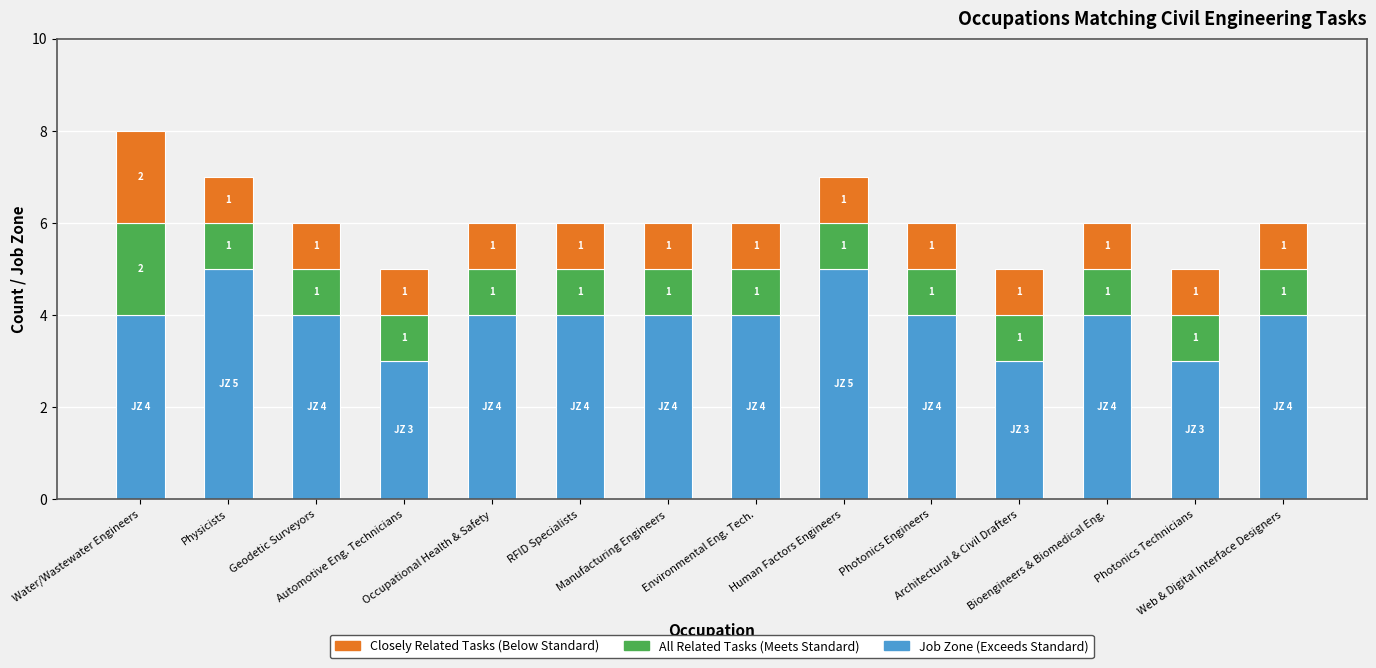

How many categories are shown in the chart?

14